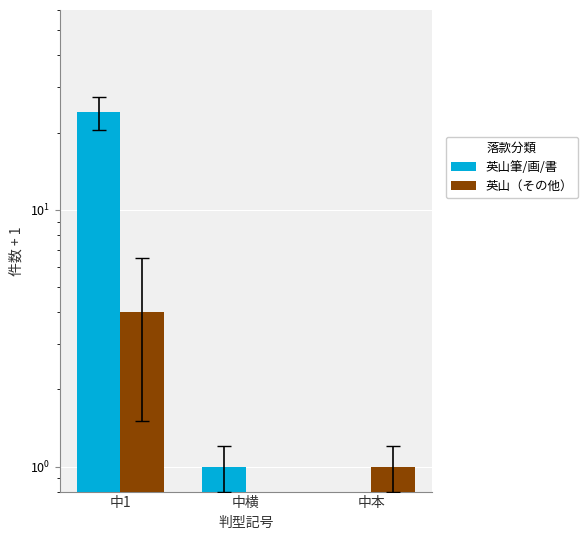

What position from the left is 中横?

2